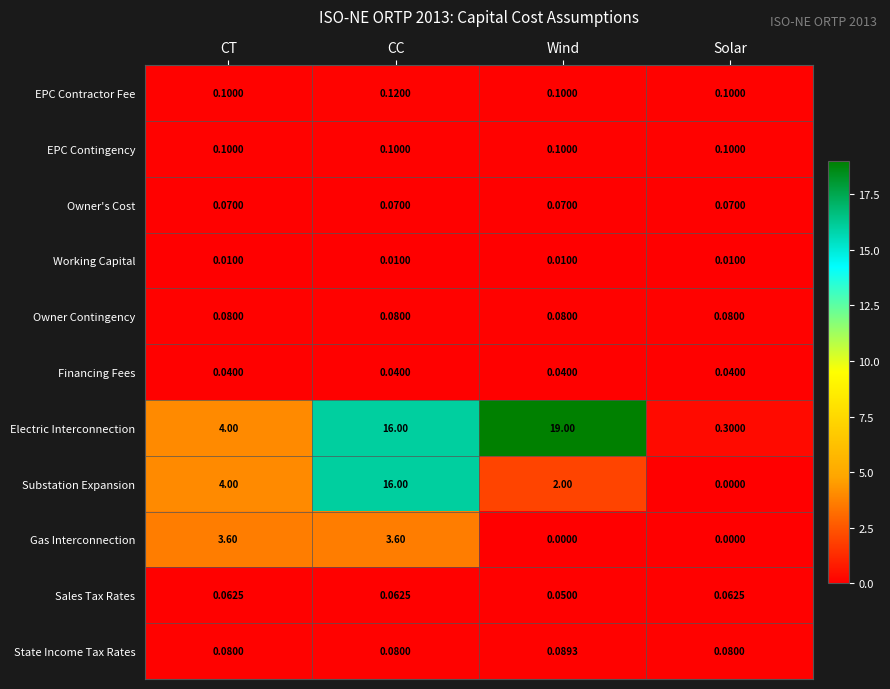

Which category has the highest value across all series?

Wind